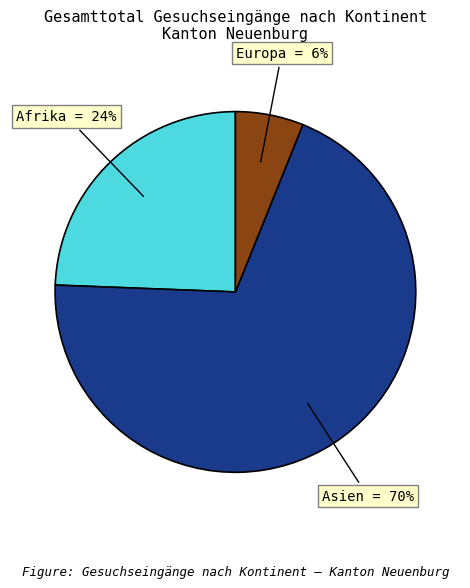

Is it true that Europa is 1% of the pie?

False